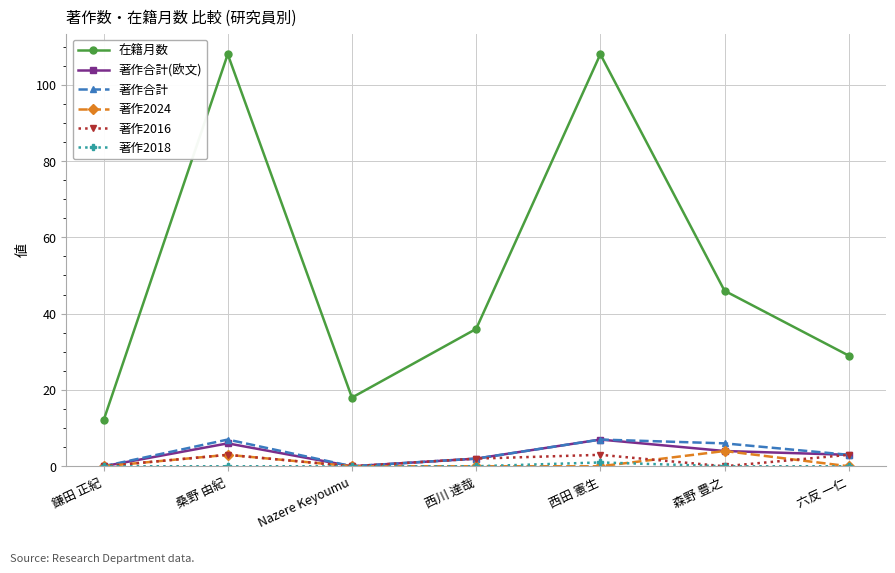

Which series has the largest total across all categories?

在籍月数